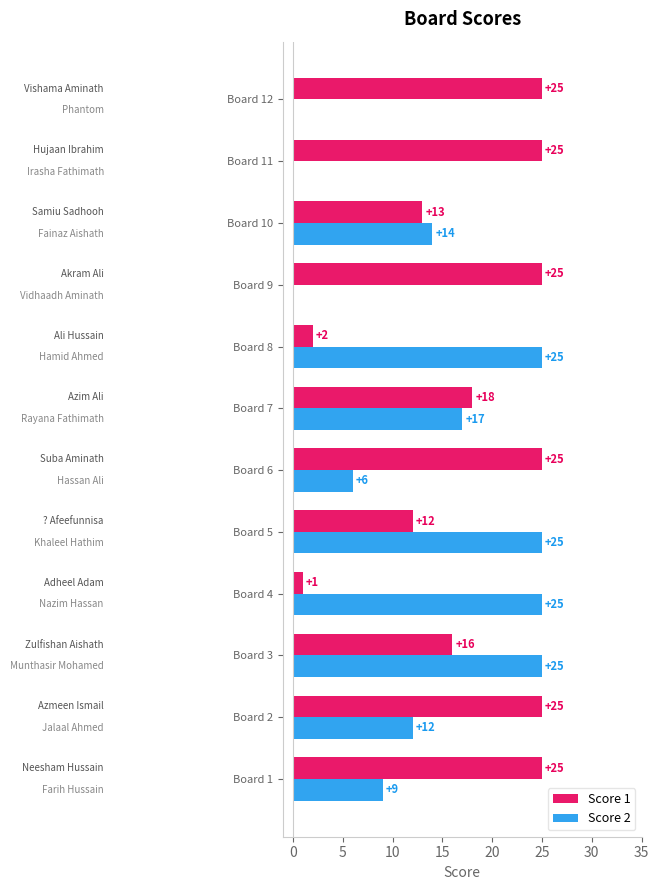

The Score 1 series shows 7 at Board 5. True or false?

False